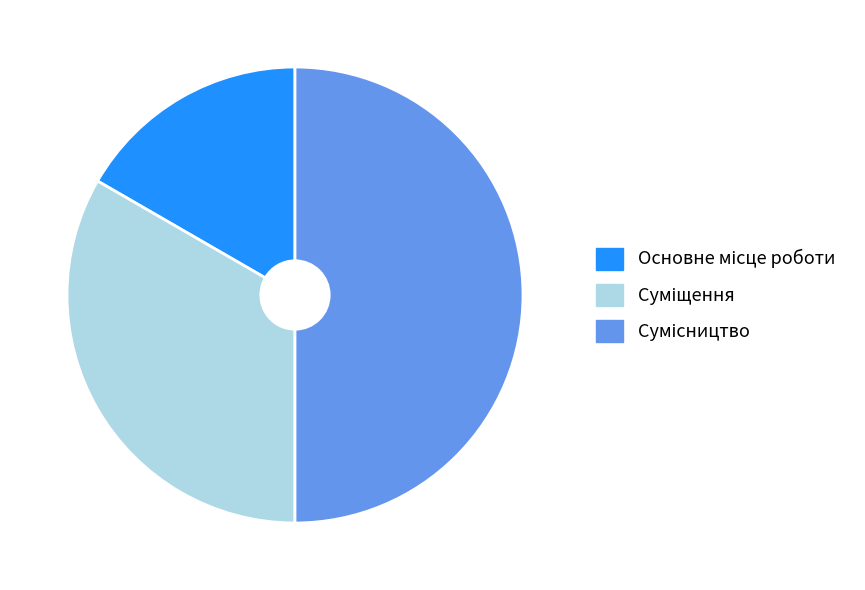

How many slices are in this pie chart?

3